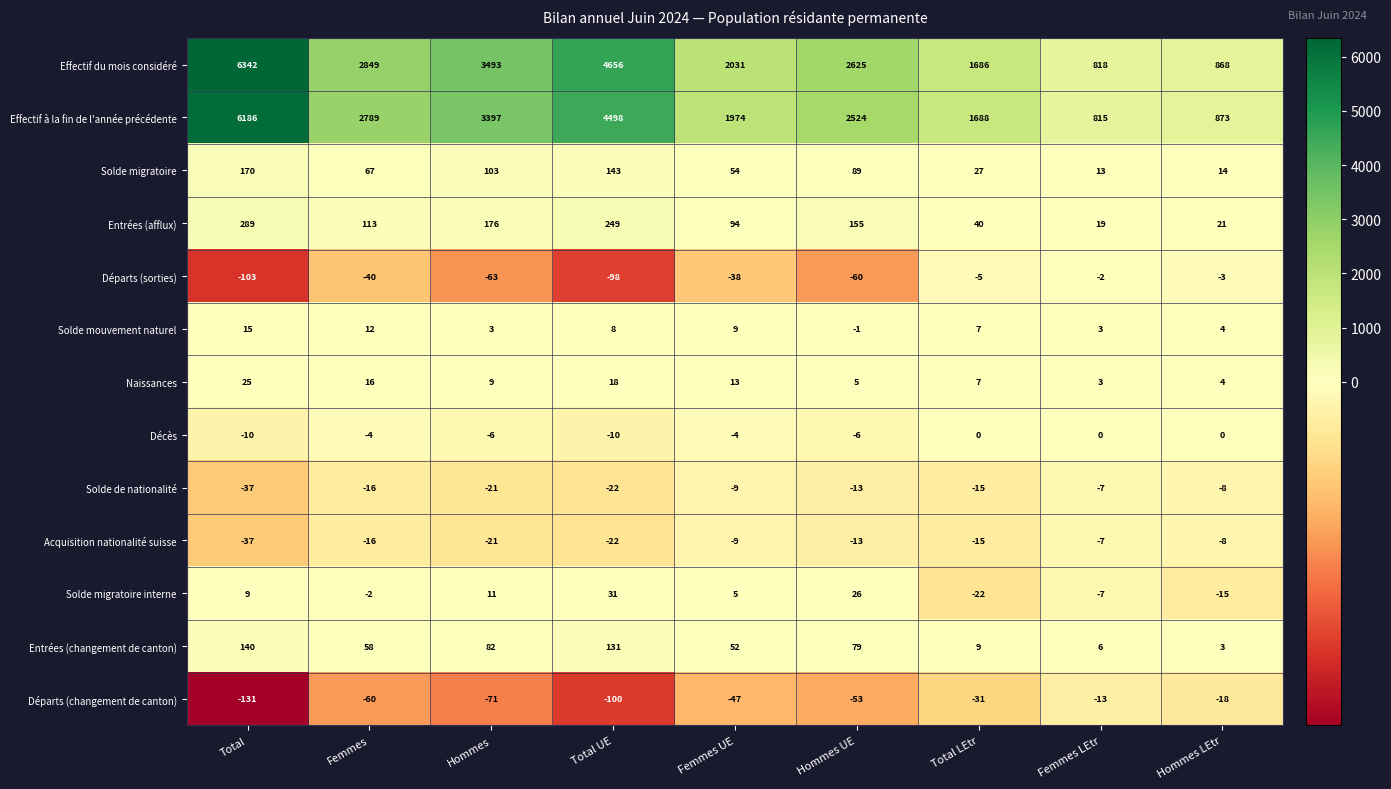

What is the maximum value shown in the chart?

6342